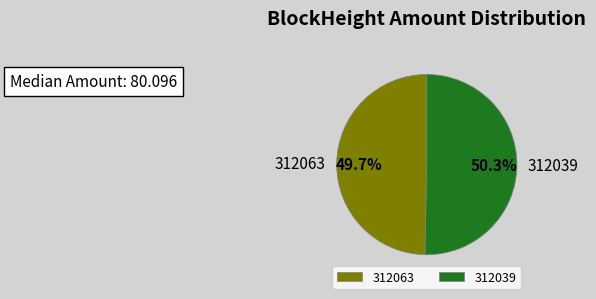

How many slices are in this pie chart?

2